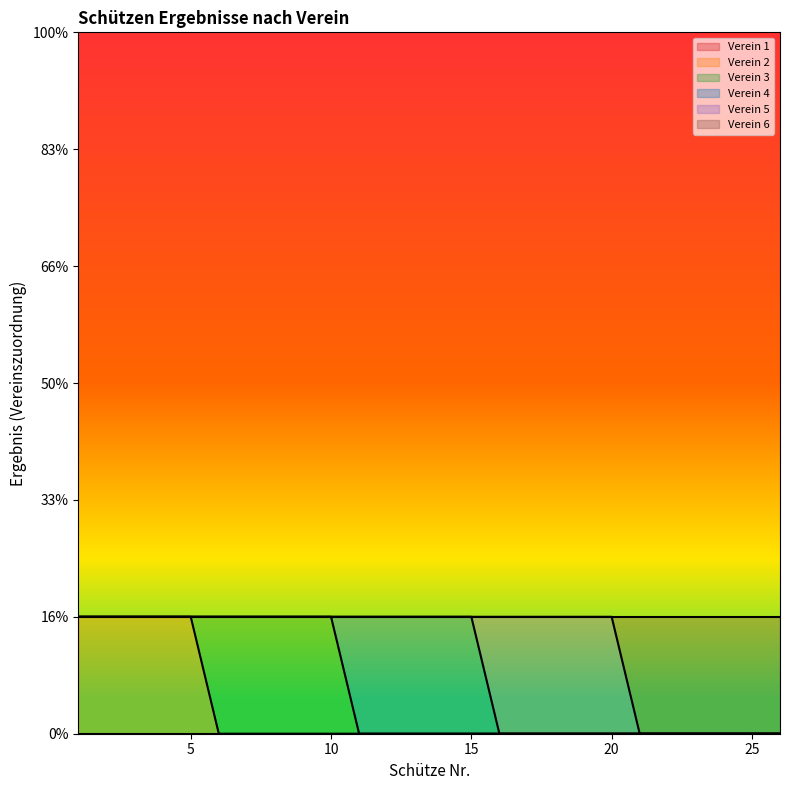

True or false: Verein 3 and Verein 1 cross at least once.

False